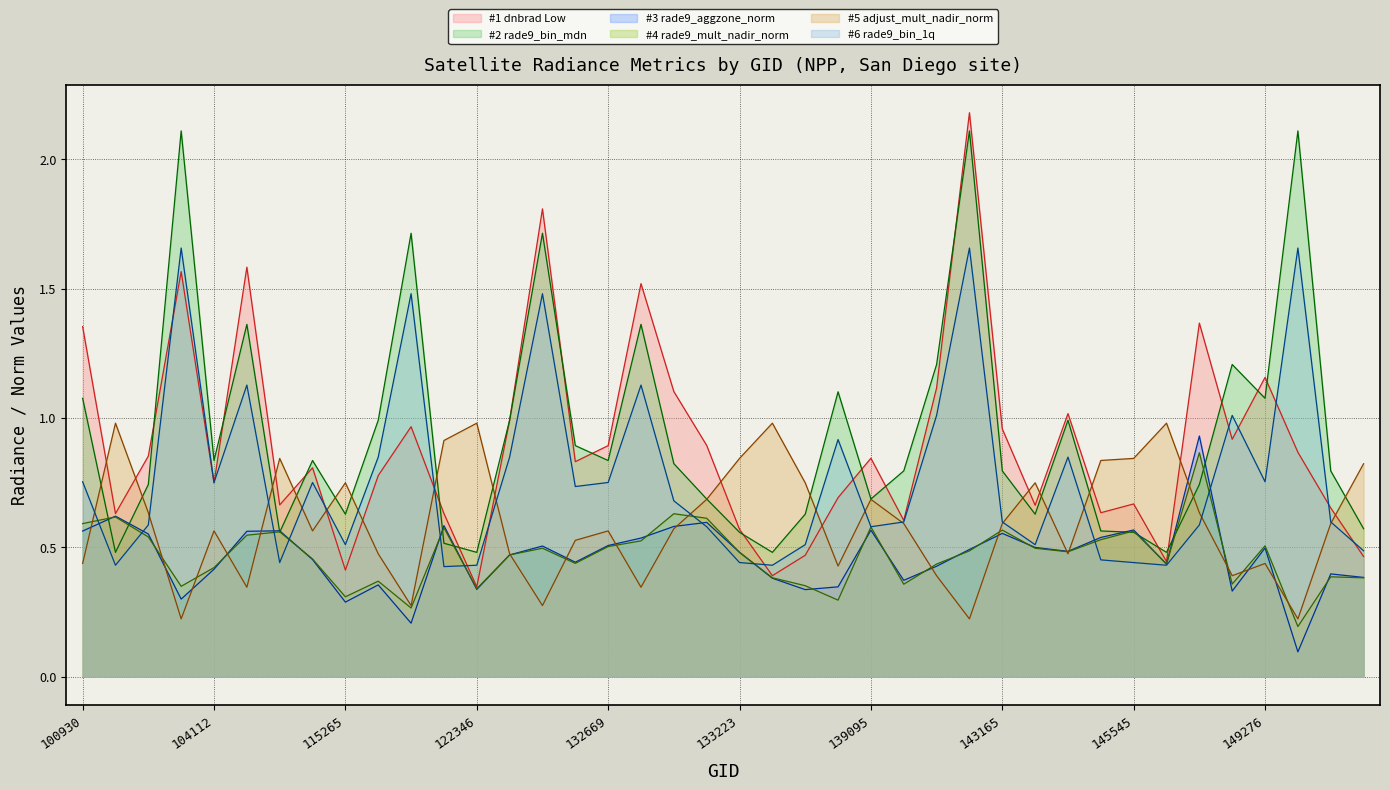

At how many categories does at least one series exceed 0?

40